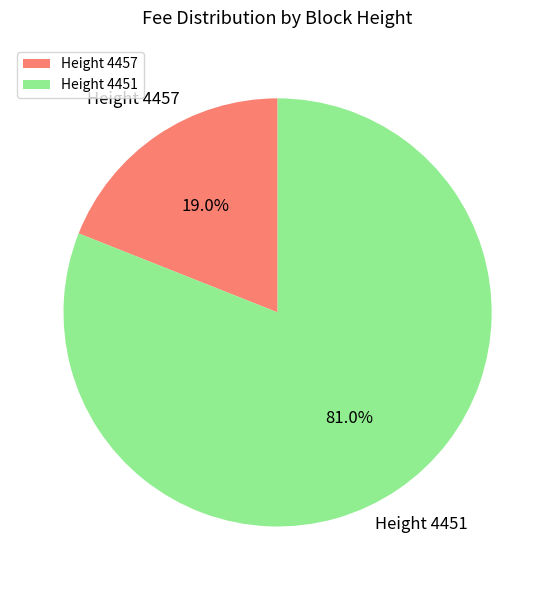

To the nearest percent, what is the difference between the largest and smallest slice percentages?

62%